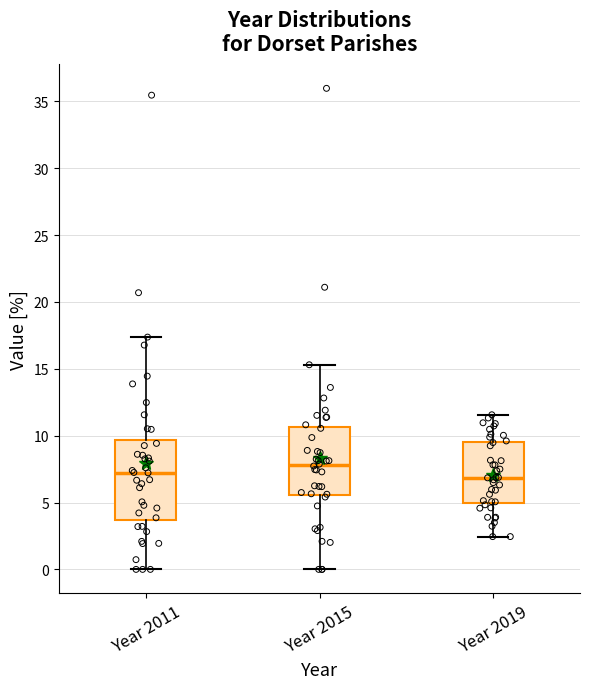

Reading left to right, read every box against the y-axis: the position of its median line, the range the box covers, and the ends of its whiskers. The values are not printed on the chart, so give them approximately, as read against the axis.

Year 2011: median 7.0, box 3.5 to 9.5, whiskers 0.0 to 17.5
Year 2015: median 8.0, box 5.5 to 10.5, whiskers 0.0 to 15.5
Year 2019: median 7.0, box 5.0 to 9.5, whiskers 2.5 to 11.5